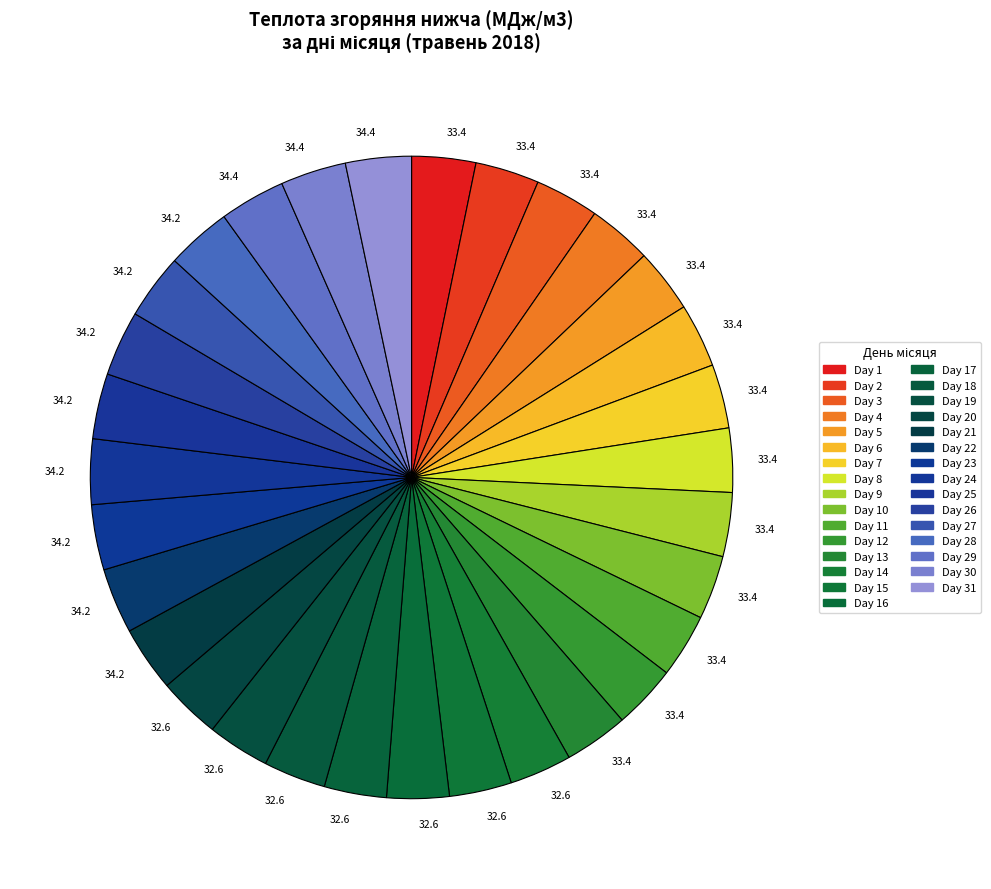

To the nearest percent, what is the average slice percentage?

3%